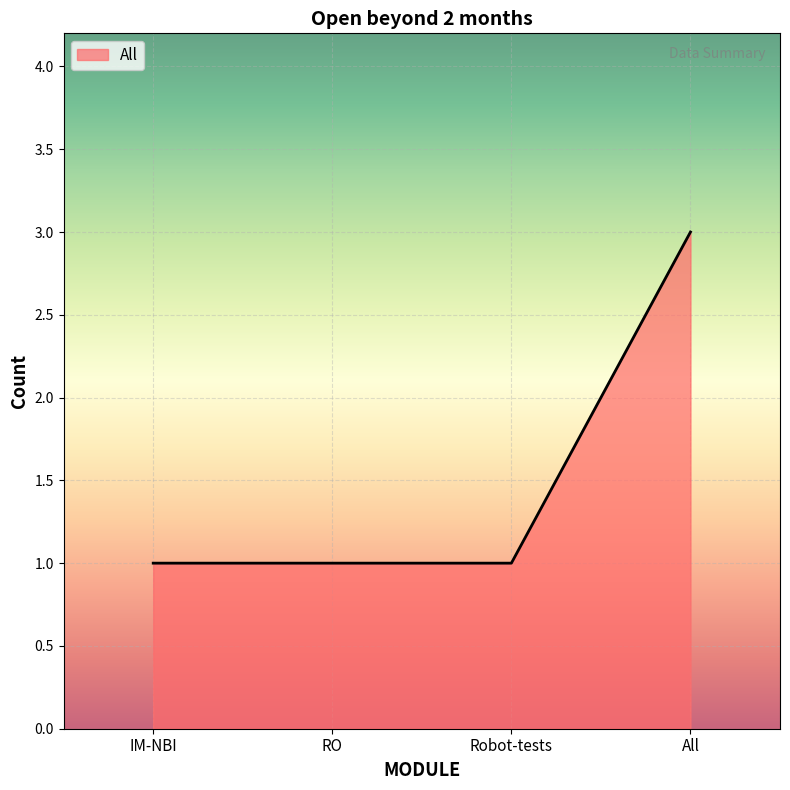

What position from the right is Robot-tests?

2